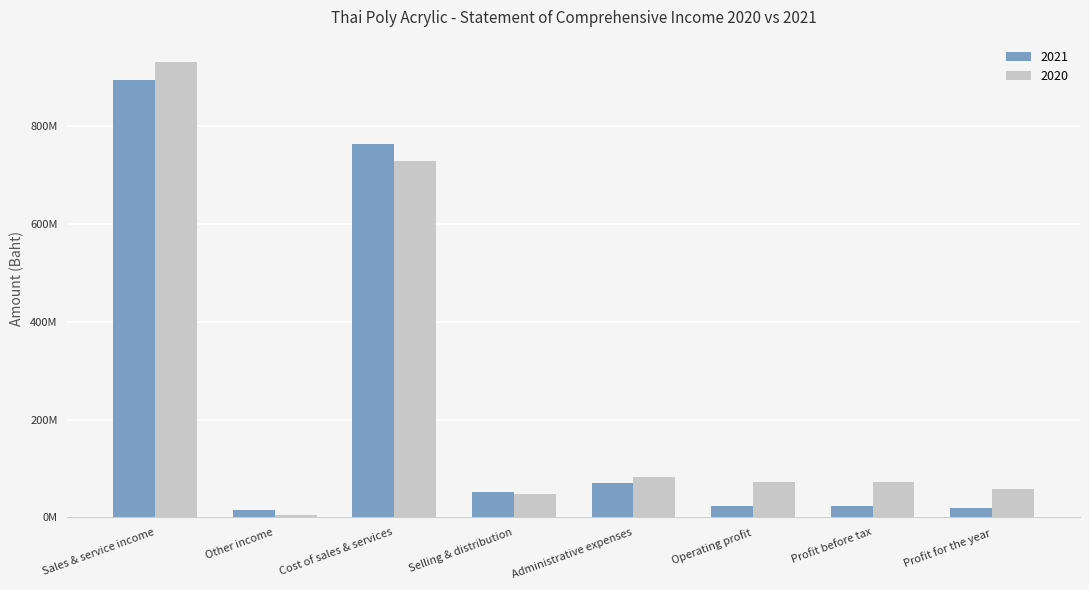

Which series has the largest total across all categories?

2020